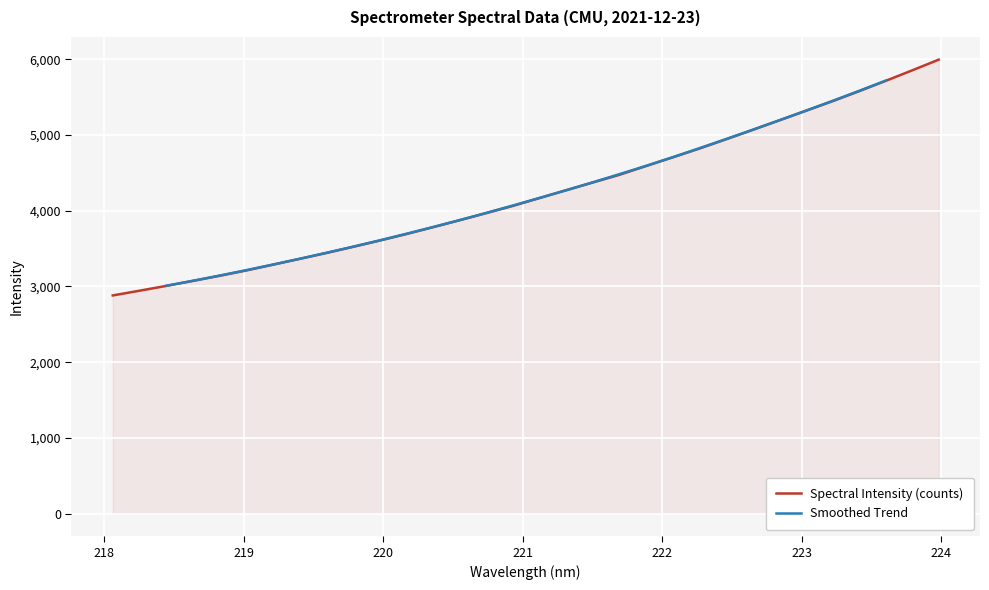

What is the label of the 22nd point from the left?

222.0721